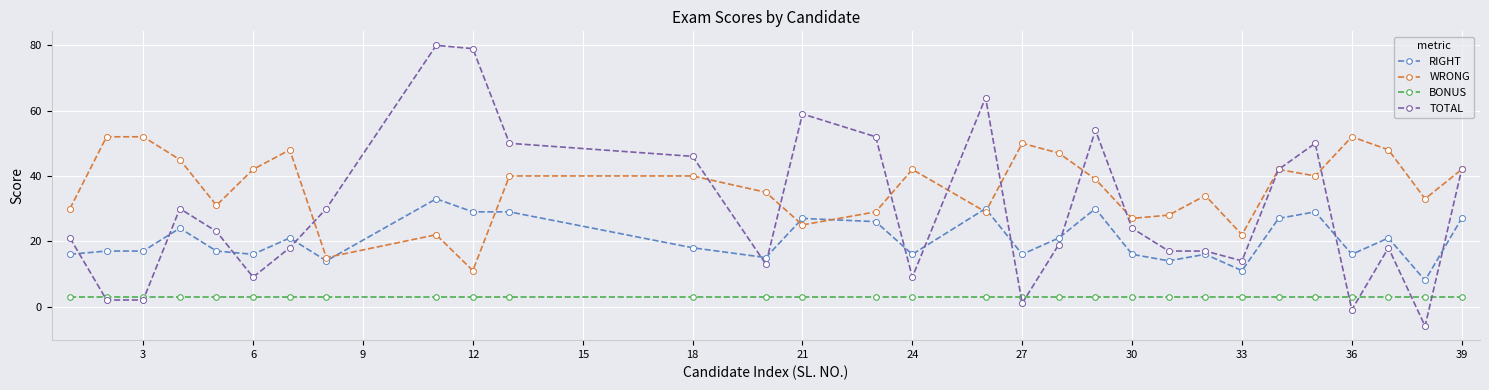

What are all the series names shown in the legend?

RIGHT, WRONG, BONUS, TOTAL